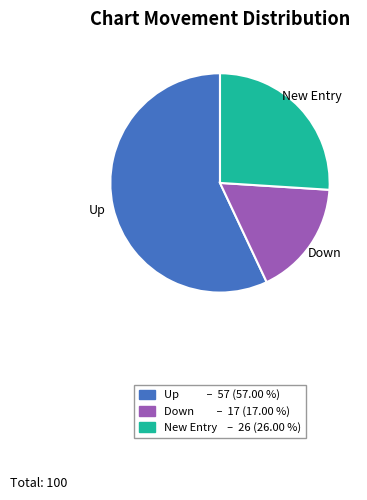

Is there any slice that represents more than half of the pie?

Yes